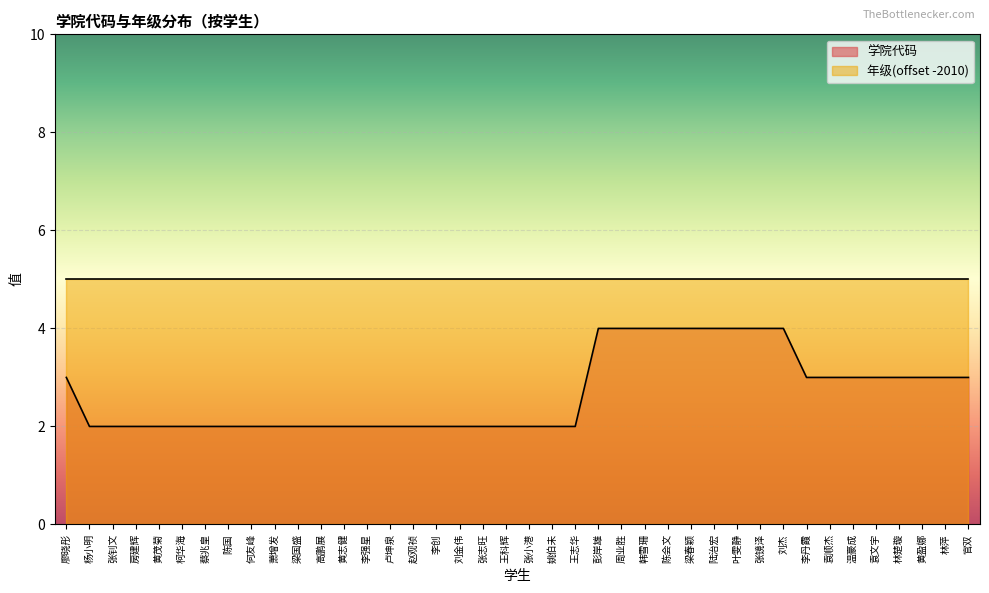

What is the ratio of the value at 刘杰 to the value at 袁文宇?

1.3